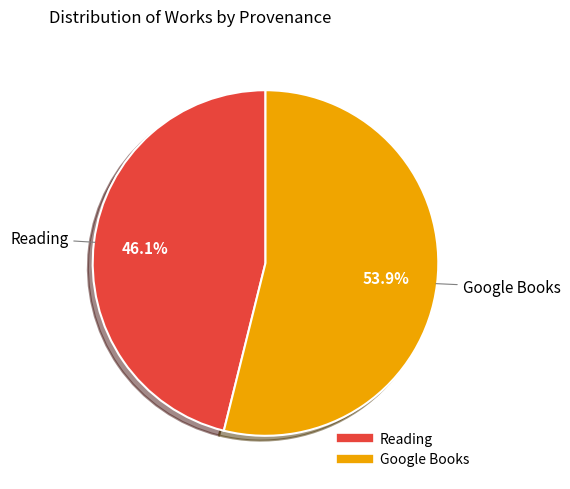

Rank the categories by value from lowest to highest.

Reading, Google Books